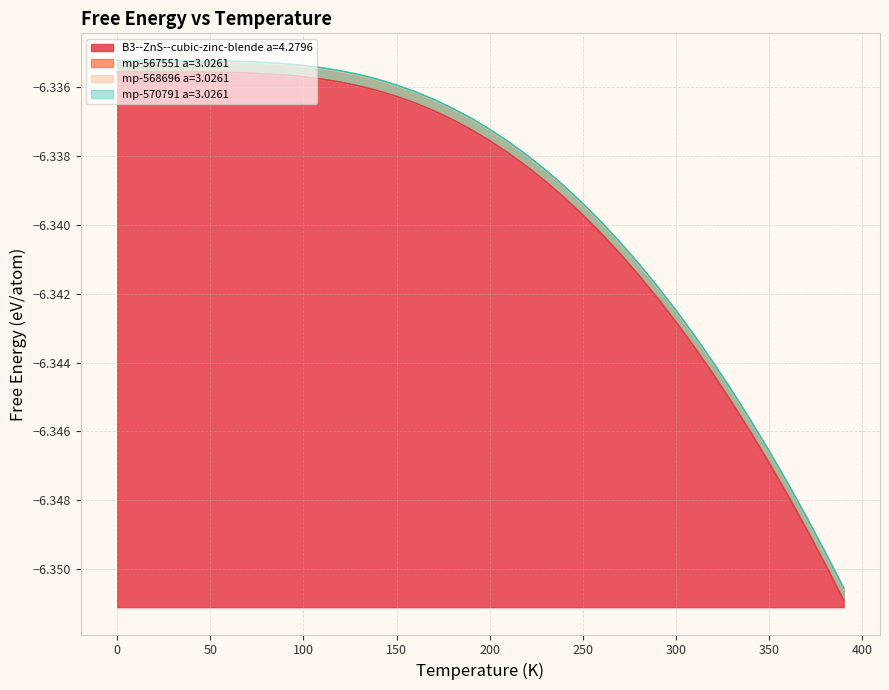

Reading left to right, extract all data points from this chart.

B3--ZnS--cubic-zinc-blende a=4.2796: -6.3	-6.3	-6.3	-6.3	-6.3	-6.3	-6.3	-6.3	-6.3	-6.3	-6.3	-6.3	-6.3	-6.3	-6.3	-6.3	-6.3	-6.3	-6.3	-6.3	-6.3	-6.3	-6.3	-6.3	-6.3	-6.3	-6.3	-6.3	-6.3	-6.3	-6.3	-6.3	-6.3	-6.3	-6.3	-6.3	-6.3	-6.3	-6.3	-6.4
mp-567551 a=3.0261: -6.3	-6.3	-6.3	-6.3	-6.3	-6.3	-6.3	-6.3	-6.3	-6.3	-6.3	-6.3	-6.3	-6.3	-6.3	-6.3	-6.3	-6.3	-6.3	-6.3	-6.3	-6.3	-6.3	-6.3	-6.3	-6.3	-6.3	-6.3	-6.3	-6.3	-6.3	-6.3	-6.3	-6.3	-6.3	-6.3	-6.3	-6.3	-6.3	-6.4
mp-568696 a=3.0261: -6.3	-6.3	-6.3	-6.3	-6.3	-6.3	-6.3	-6.3	-6.3	-6.3	-6.3	-6.3	-6.3	-6.3	-6.3	-6.3	-6.3	-6.3	-6.3	-6.3	-6.3	-6.3	-6.3	-6.3	-6.3	-6.3	-6.3	-6.3	-6.3	-6.3	-6.3	-6.3	-6.3	-6.3	-6.3	-6.3	-6.3	-6.3	-6.3	-6.4
mp-570791 a=3.0261: -6.3	-6.3	-6.3	-6.3	-6.3	-6.3	-6.3	-6.3	-6.3	-6.3	-6.3	-6.3	-6.3	-6.3	-6.3	-6.3	-6.3	-6.3	-6.3	-6.3	-6.3	-6.3	-6.3	-6.3	-6.3	-6.3	-6.3	-6.3	-6.3	-6.3	-6.3	-6.3	-6.3	-6.3	-6.3	-6.3	-6.3	-6.3	-6.3	-6.4